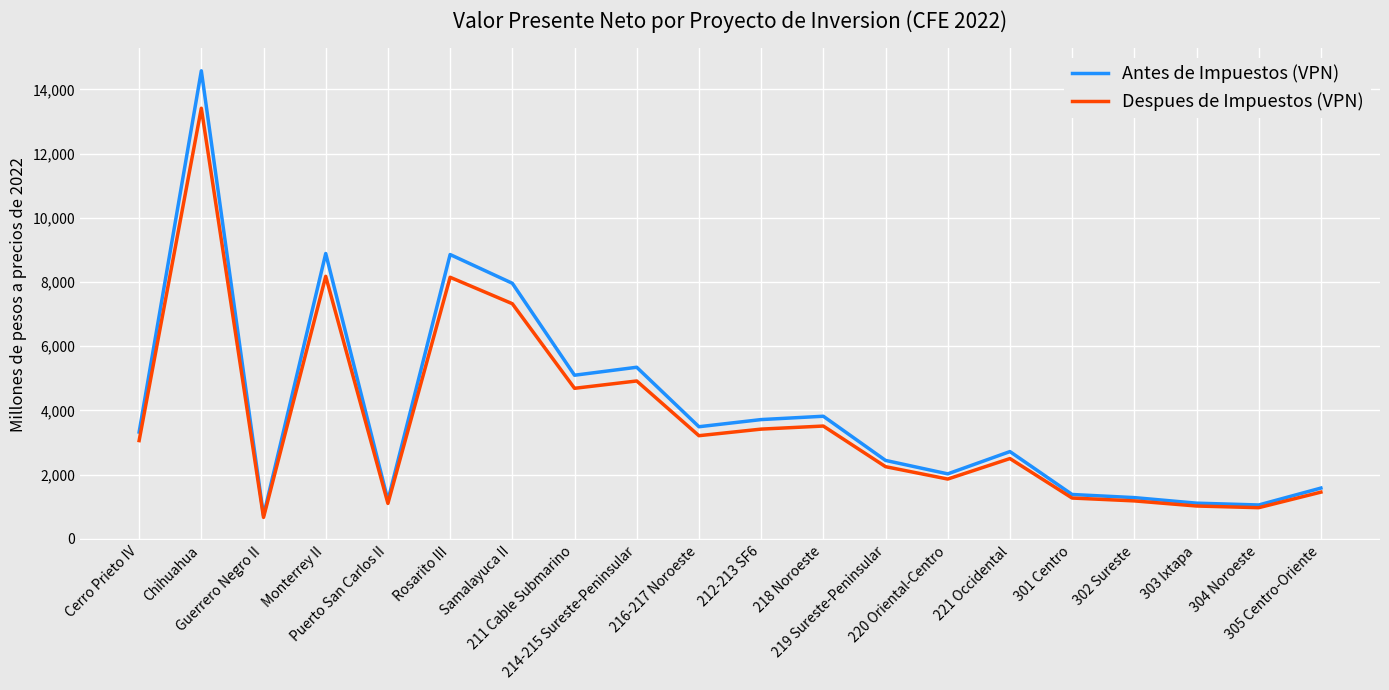

Between 221 Occidental and 304 Noroeste, which series saw the biggest shift?

Antes de Impuestos (VPN)